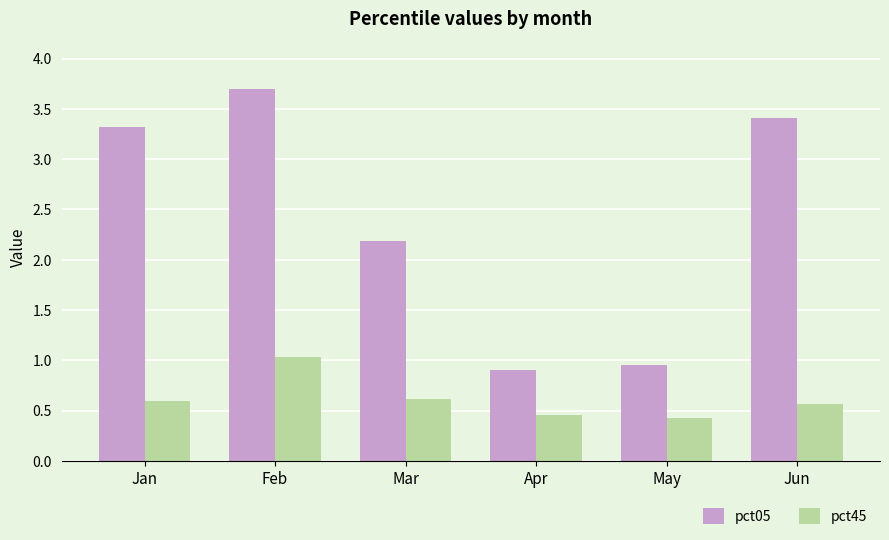

What is the difference between the second highest and minimum values in the pct05 series?

2.5